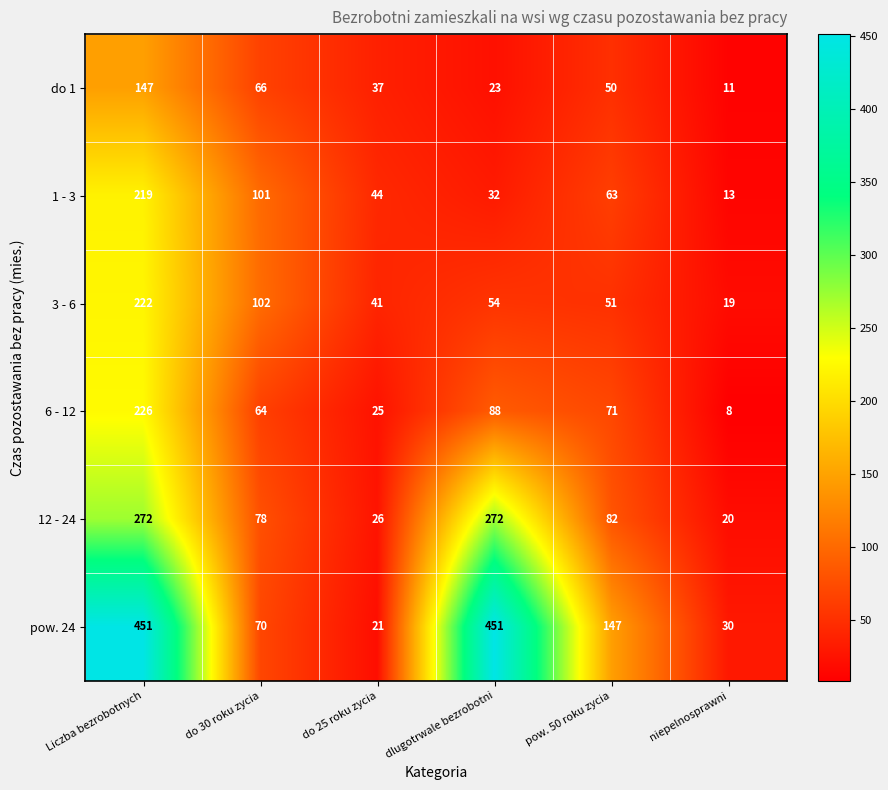

Which series has the largest total across all categories?

pow. 24